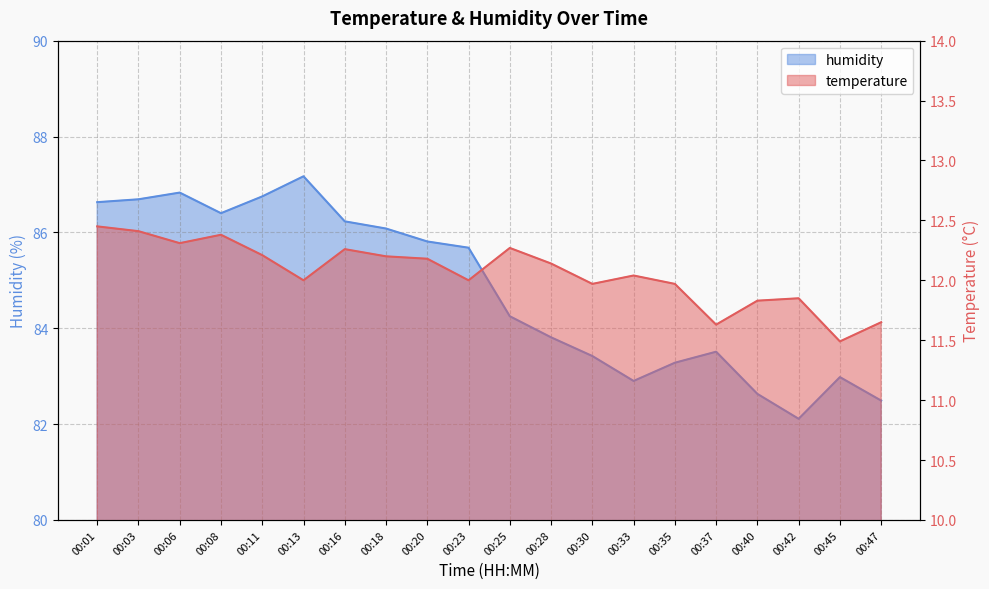

Is the value of temperature at 00:33 greater than the value of humidity at 00:47?

No